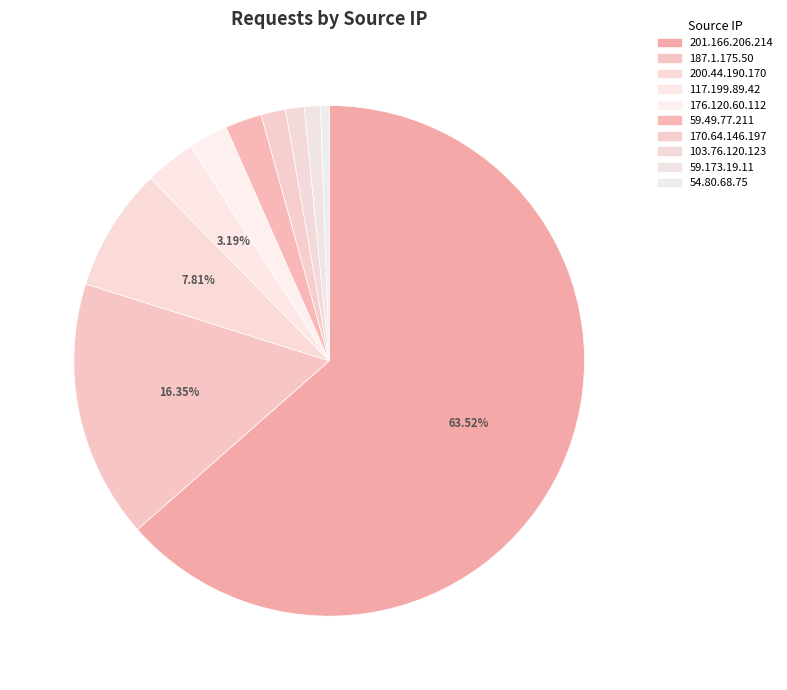

Between 201.166.206.214 and 176.120.60.112, which is larger?

201.166.206.214